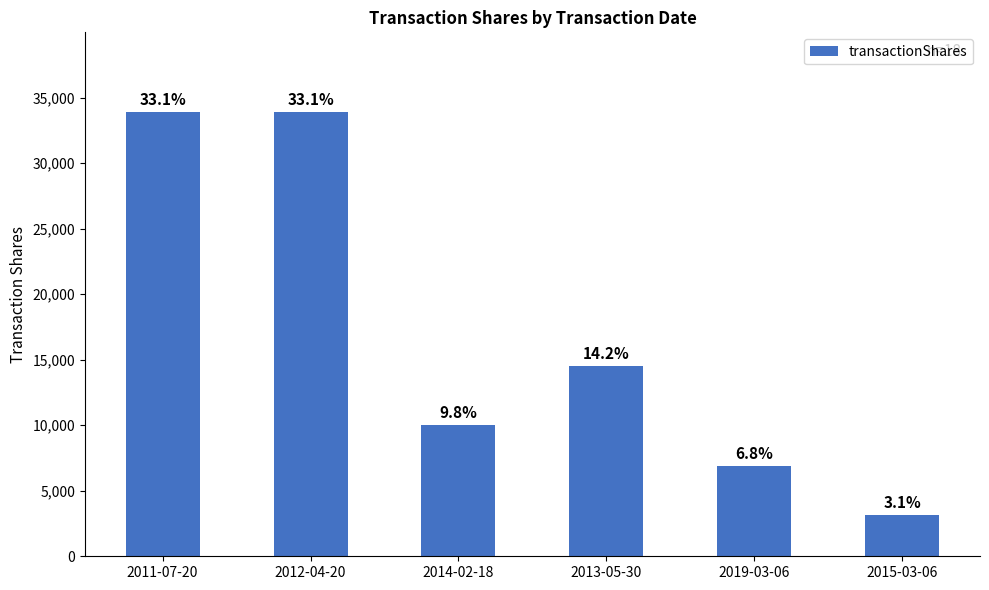

What is the difference between the values at 2011-07-20 and 2012-04-20?

1